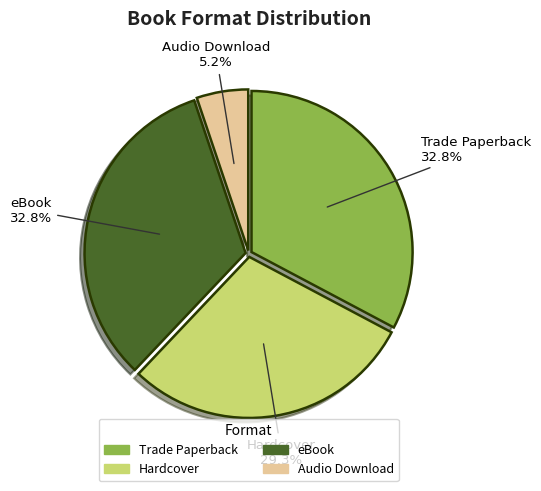

How many segments does this pie chart have?

4